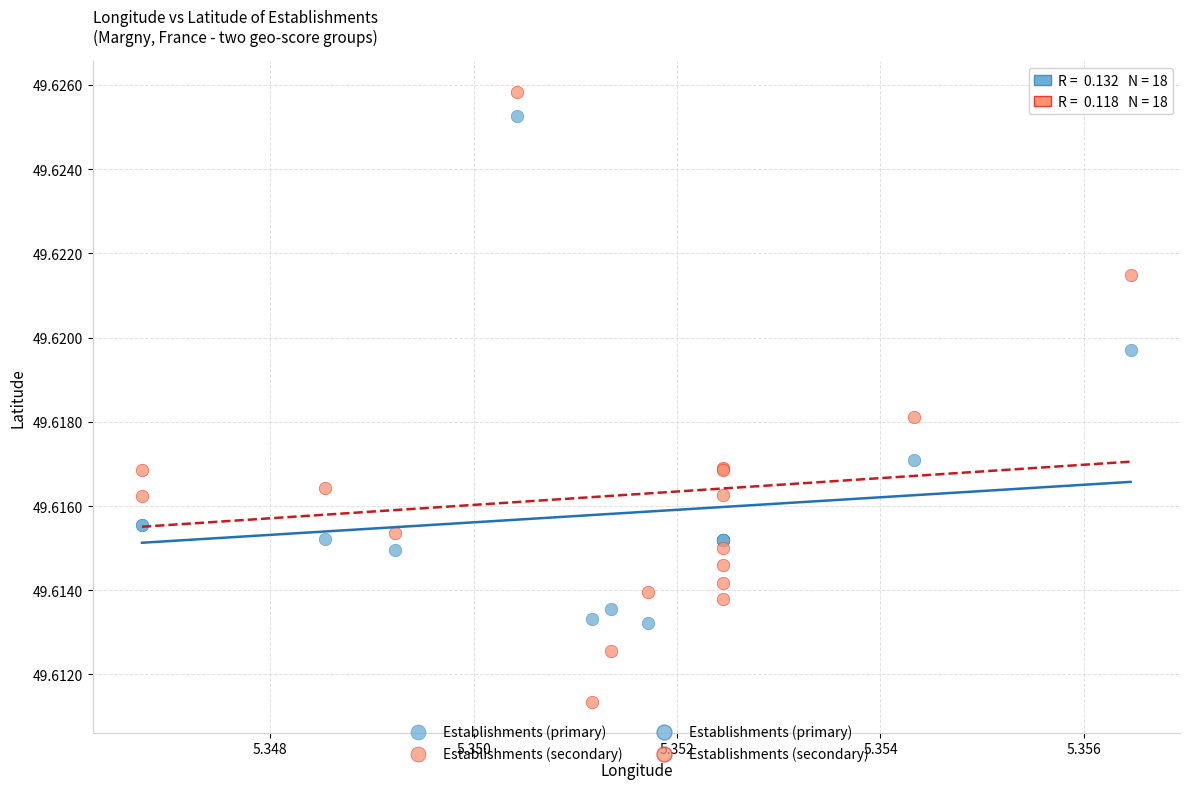

Which series contains the lowest Y value?

Establishments (secondary)